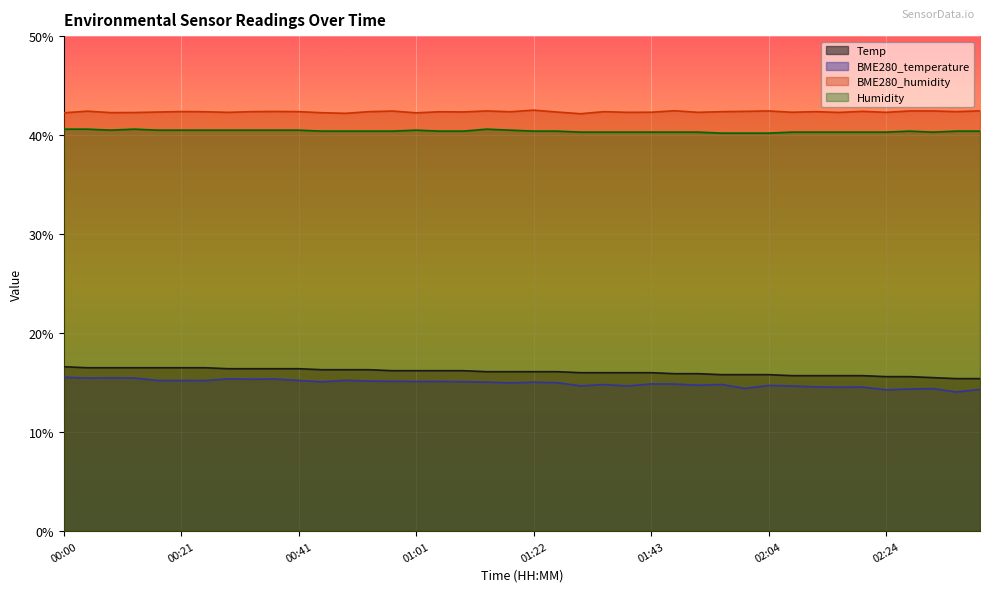

At how many categories does at least one series exceed 25?

40